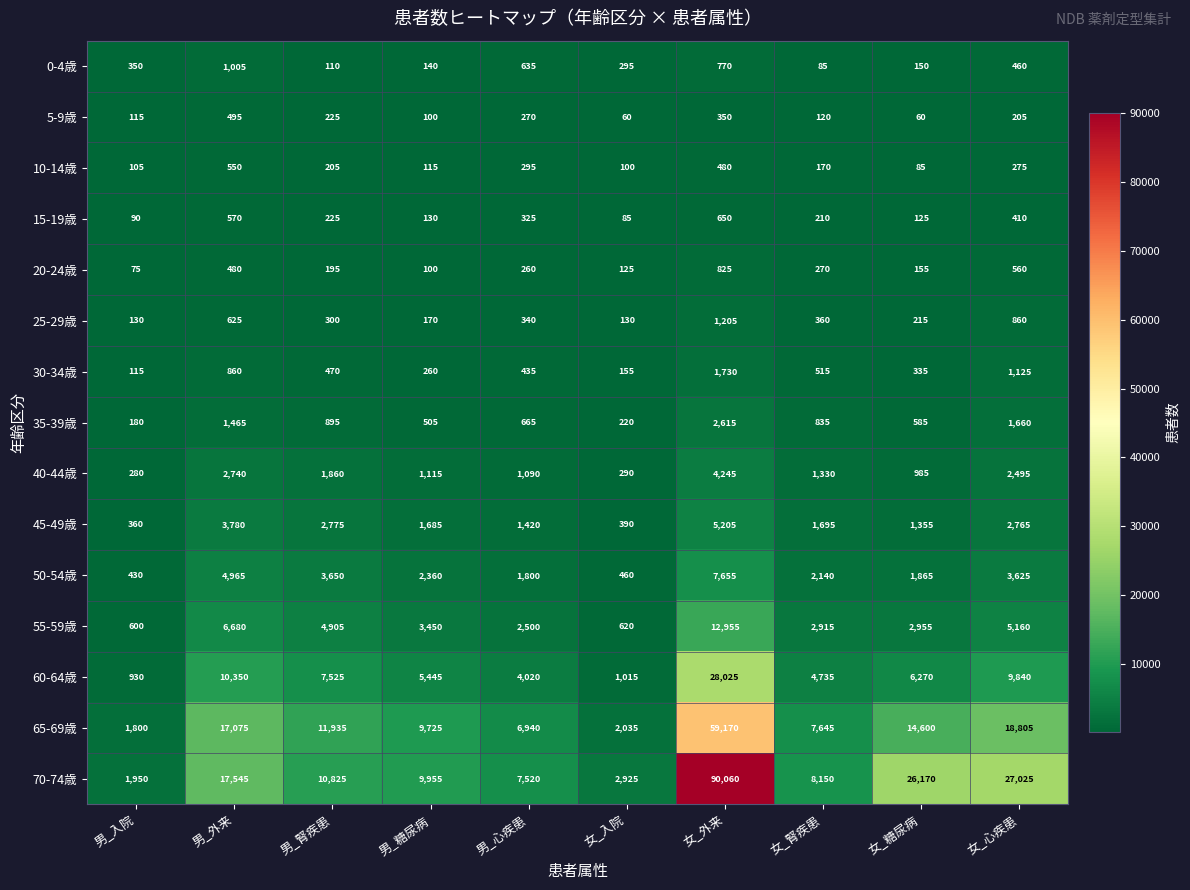

At 女_腎疾患, list the series in order from largest to smallest.

70-74歳, 65-69歳, 60-64歳, 55-59歳, 50-54歳, 45-49歳, 40-44歳, 35-39歳, 30-34歳, 25-29歳, 20-24歳, 15-19歳, 10-14歳, 5-9歳, 0-4歳